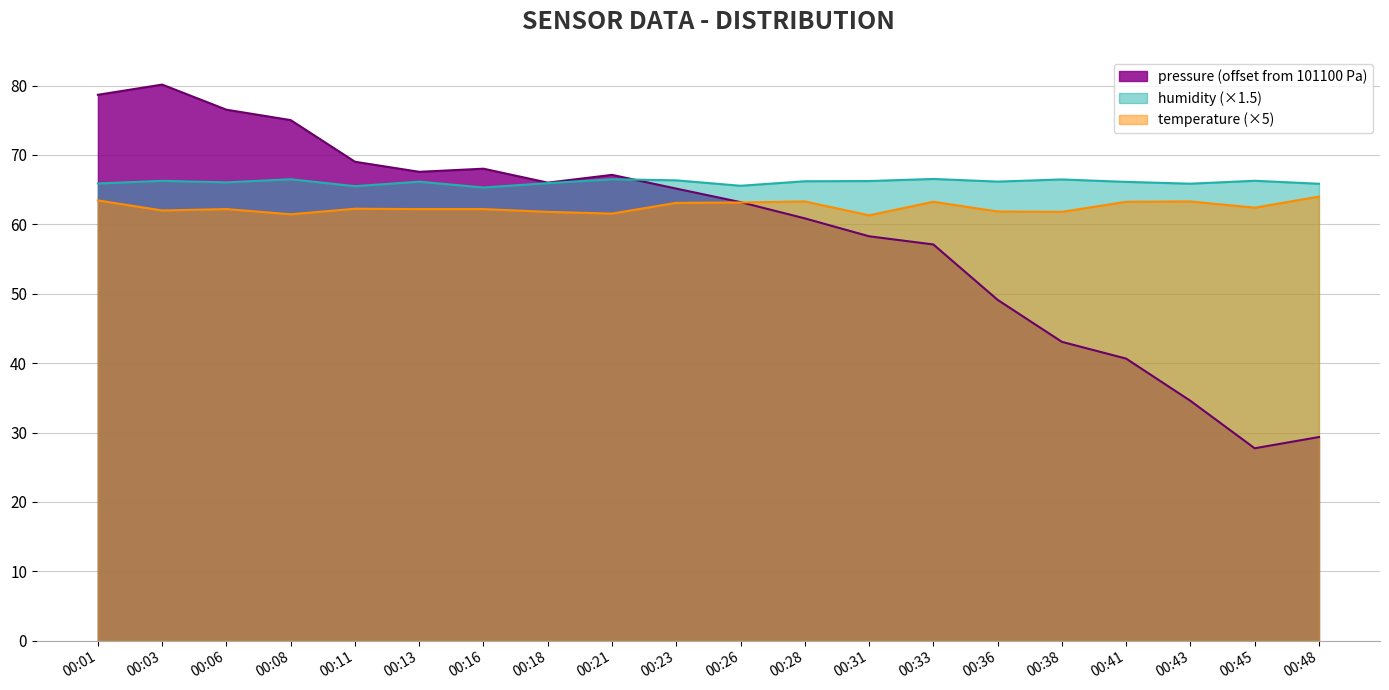

Is it true that temperature equals 63.1 at 00:26?

True